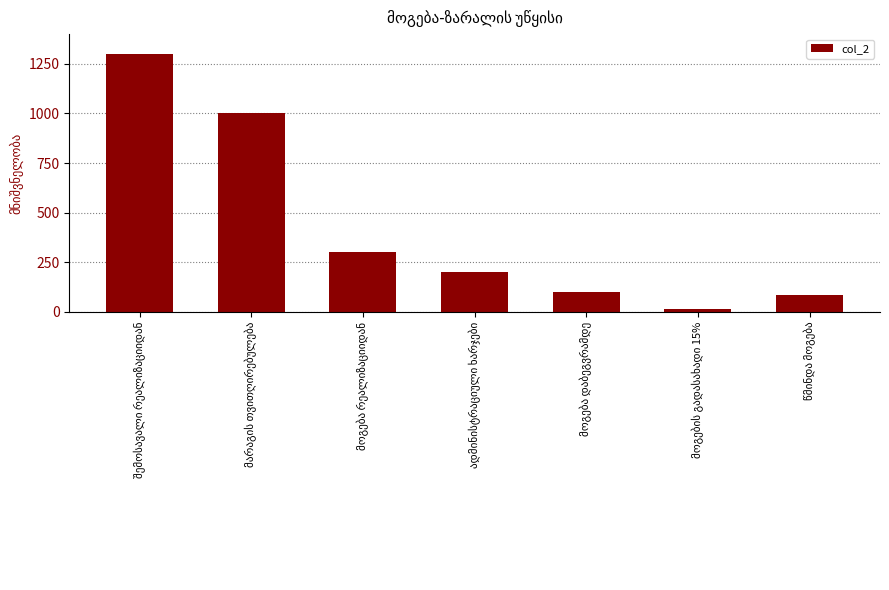

What is the value of the 1st bar from the left?

1300